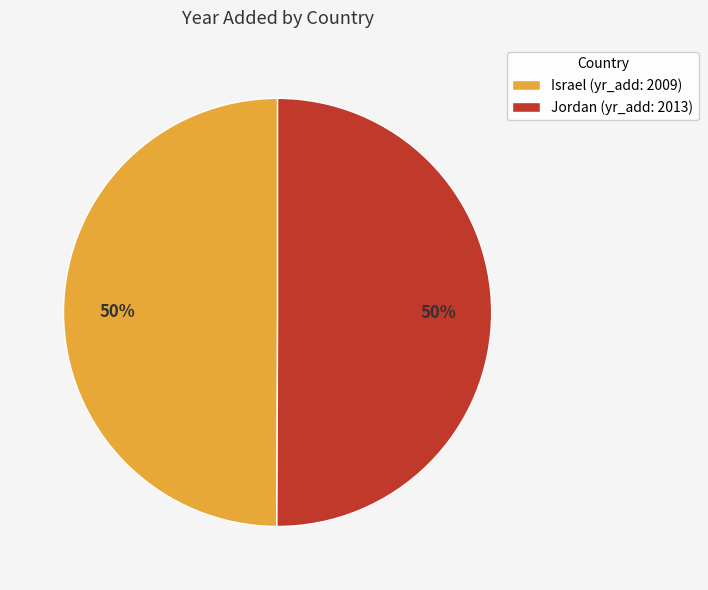

Is it true that Jordan is 50% of the pie?

True